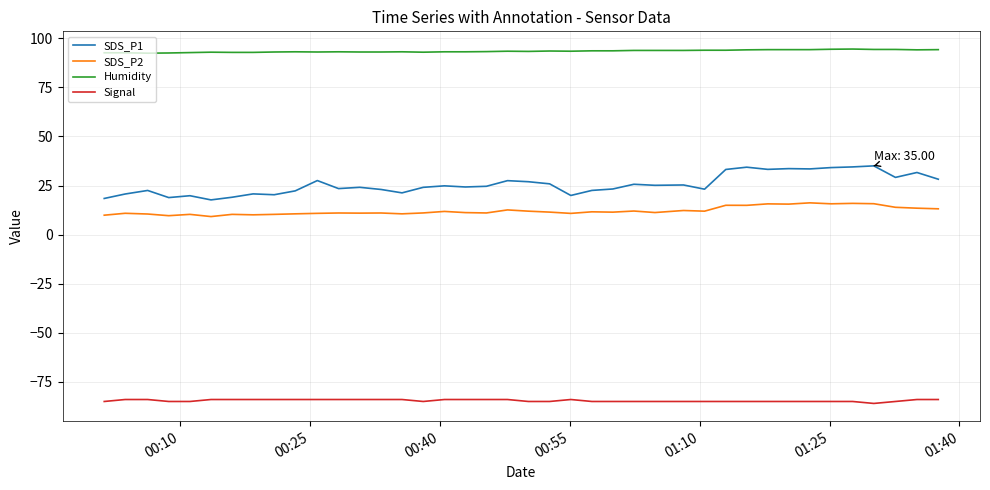

Which series has the largest total across all categories?

Humidity